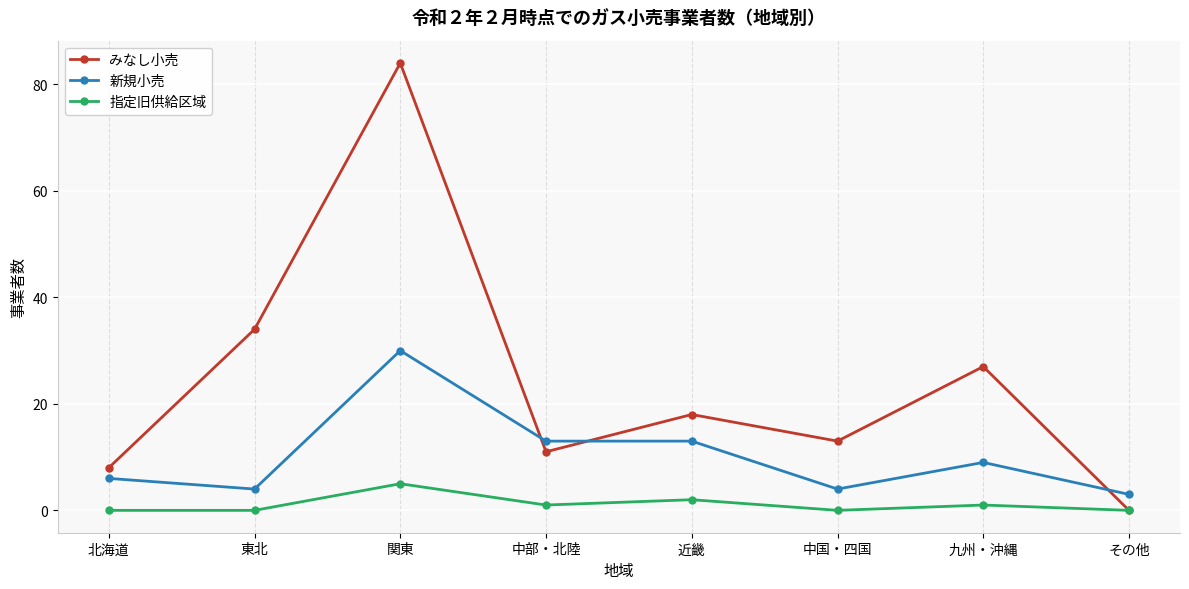

Which series has the largest range (max minus min)?

みなし小売